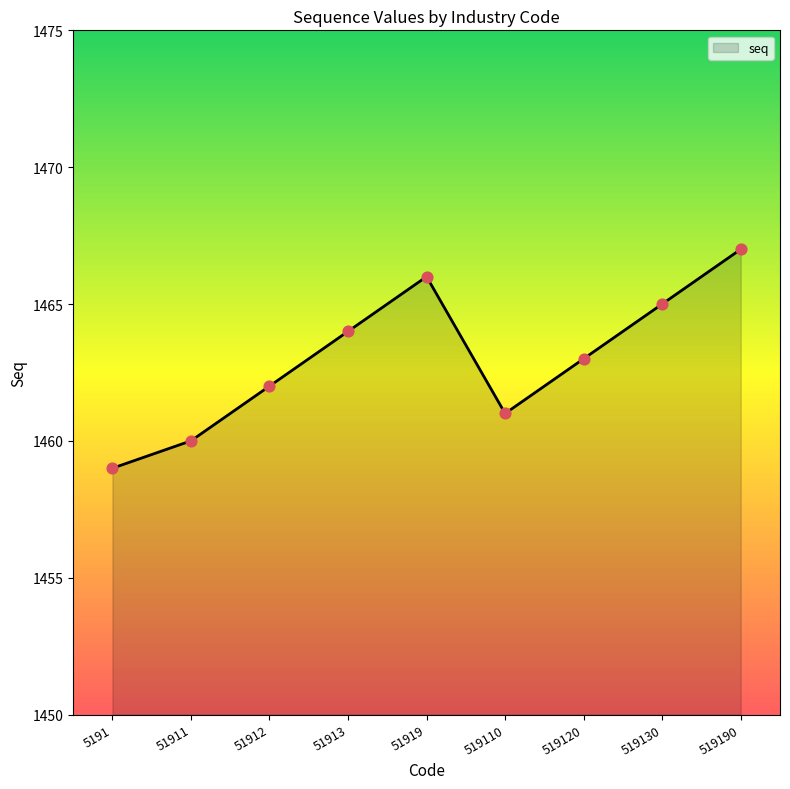

Which has a higher value, 51919 or 519130?

51919